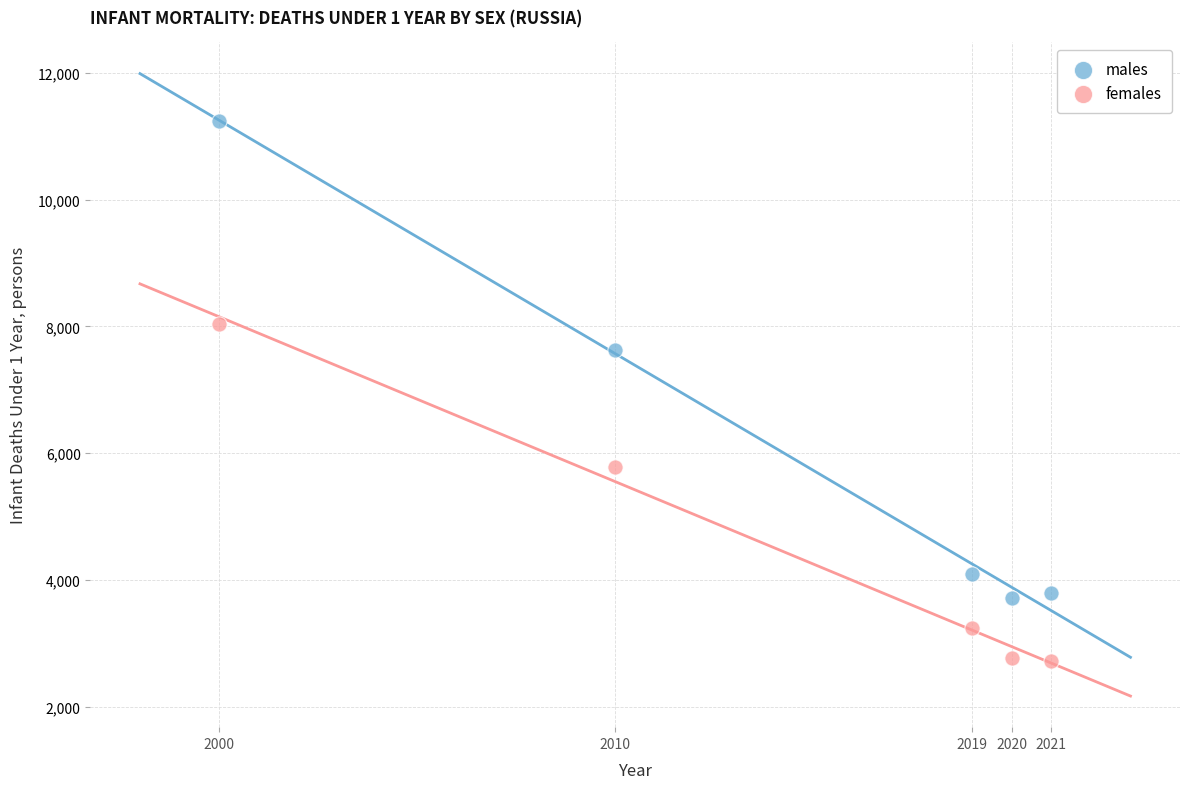

What is the X range (max minus min) for the scatter plot?

21